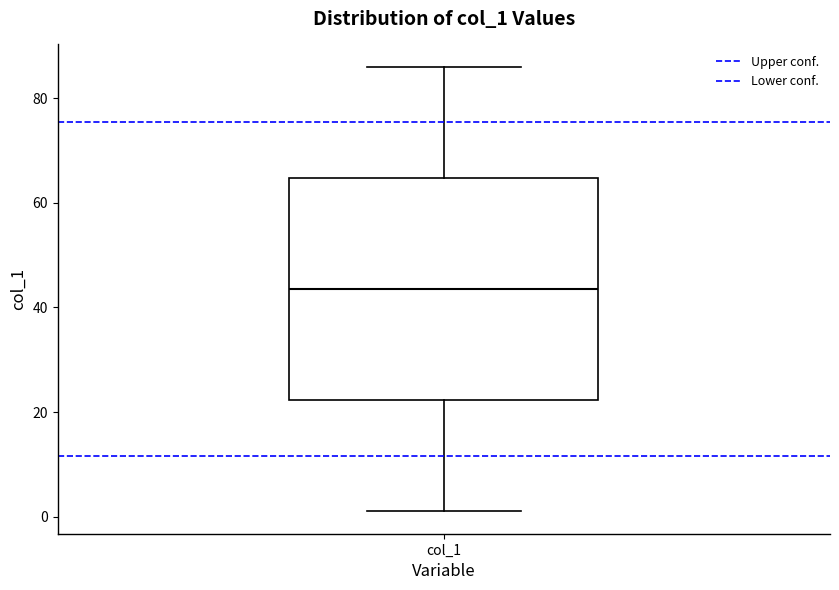

Read this box plot against the y-axis: the position of the median line, the range covered by the box, and the ends of both whiskers. The values are not printed on the chart, so give them approximately, as read against the axis.

median 44, box 22 to 64, whiskers 2 to 86